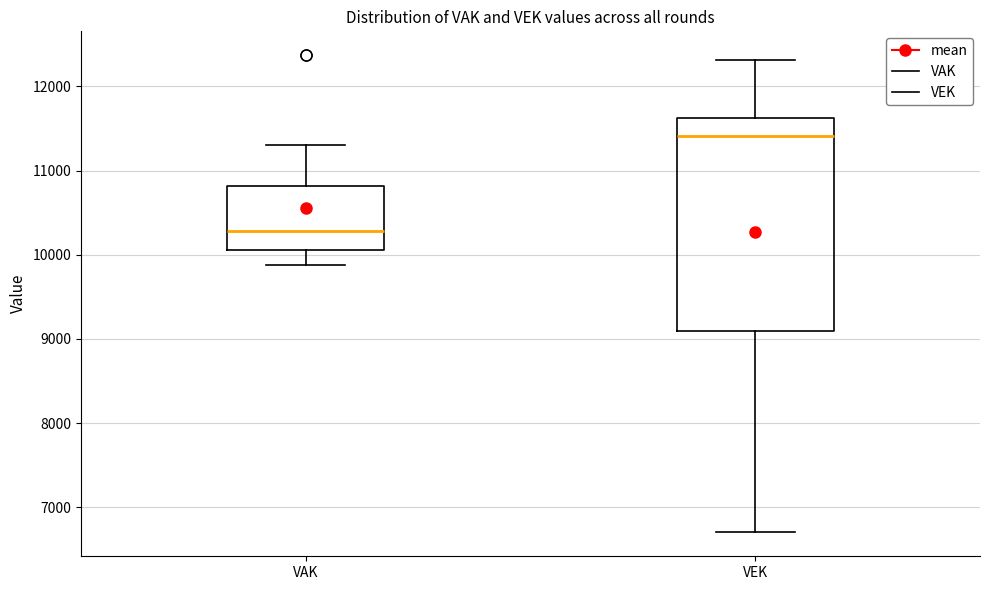

Comparing the boxes themselves (not the whiskers), which one is the tallest?

VEK